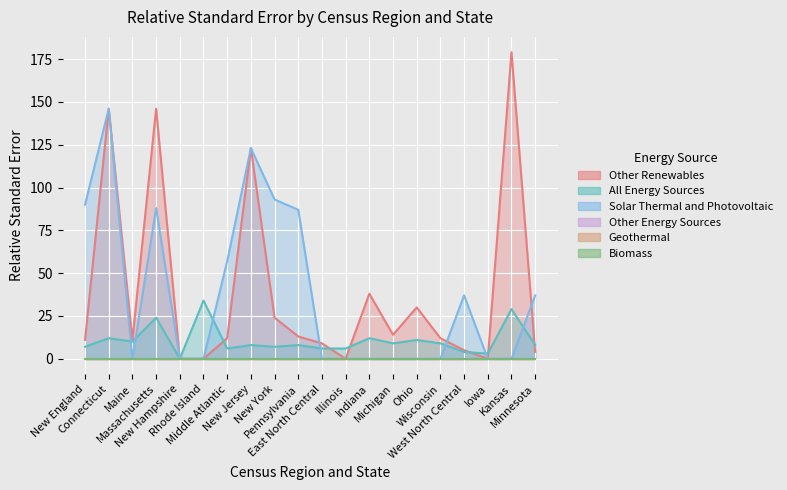

The All Energy Sources series shows 2 at Middle Atlantic. True or false?

False